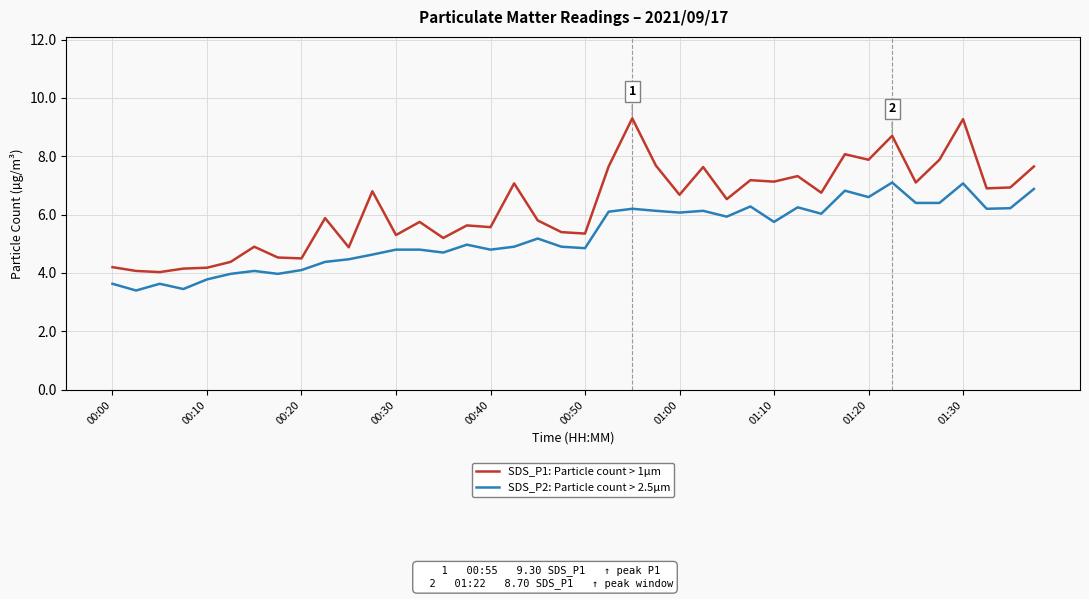

Which series has the largest range (max minus min)?

SDS_P1: Particle count > 1µm